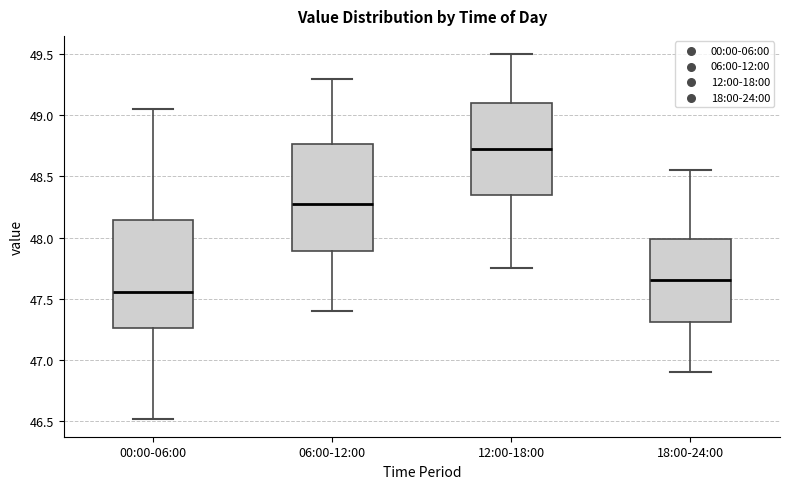

Reading left to right, read every box against the y-axis: the position of its median line, the range the box covers, and the ends of its whiskers. The values are not printed on the chart, so give them approximately, as read against the axis.

00:00-06:00: median 47.55, box 47.25 to 48.15, whiskers 46.50 to 49.05
06:00-12:00: median 48.30, box 47.90 to 48.75, whiskers 47.40 to 49.30
12:00-18:00: median 48.75, box 48.35 to 49.10, whiskers 47.75 to 49.50
18:00-24:00: median 47.65, box 47.30 to 48.00, whiskers 46.90 to 48.55